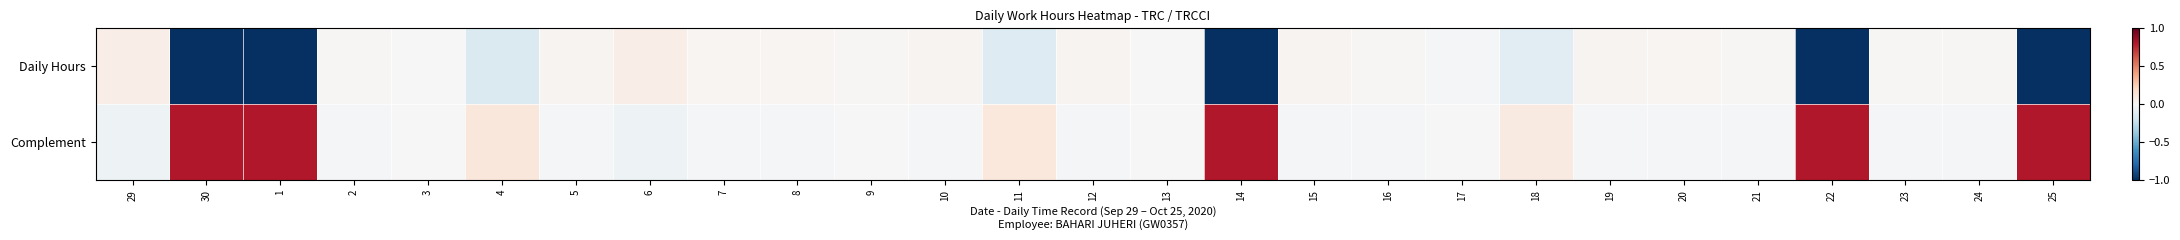

Rank the series at 11 from lowest to highest value.

Daily Hours, Complement